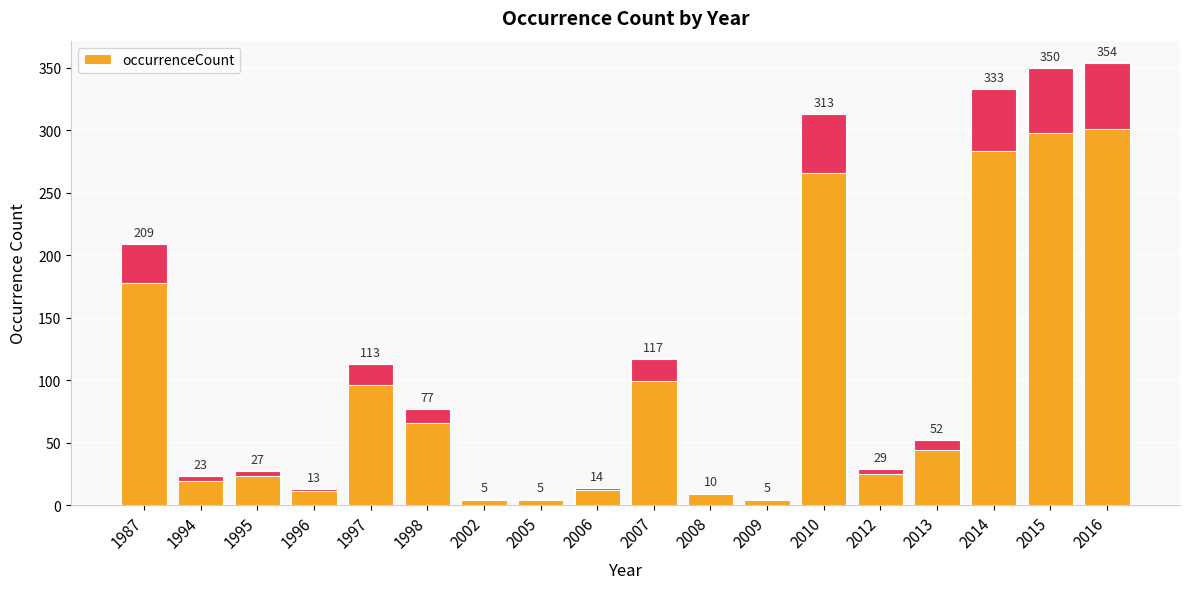

What is the value of the 17th bar from the left?

350